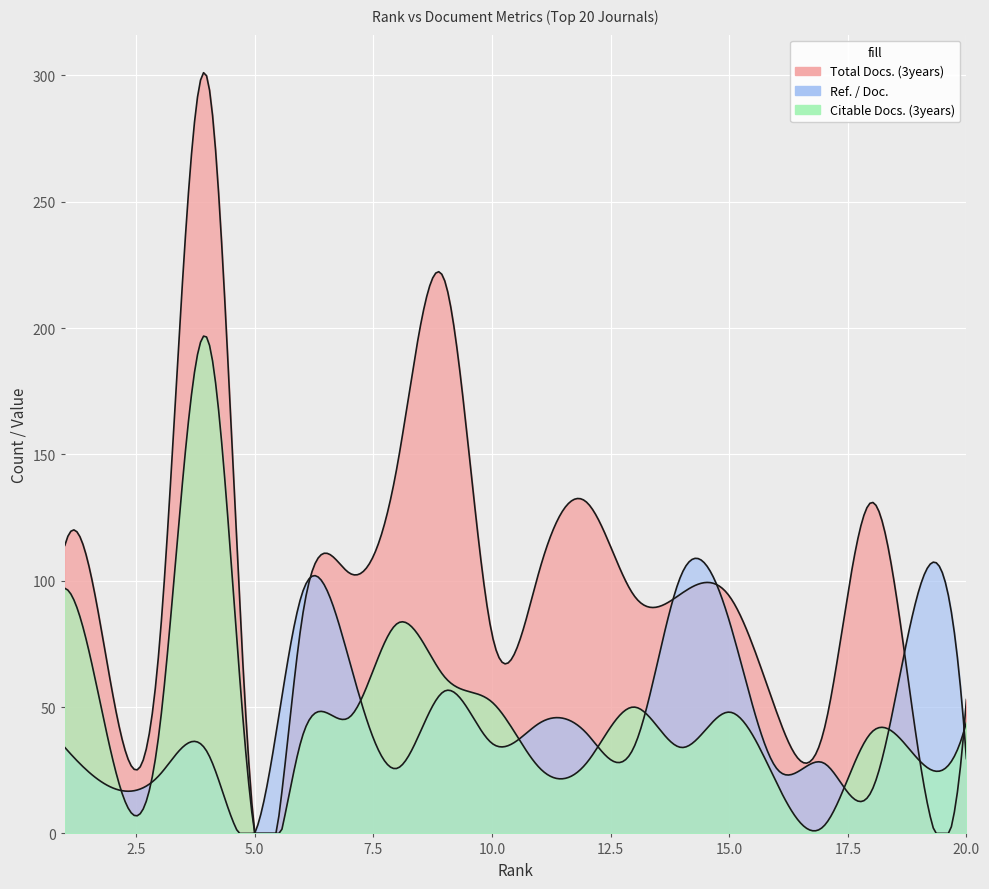

Rank the series by their maximum value, from highest to lowest.

Total Docs. (3years), Citable Docs. (3years), Ref. / Doc.